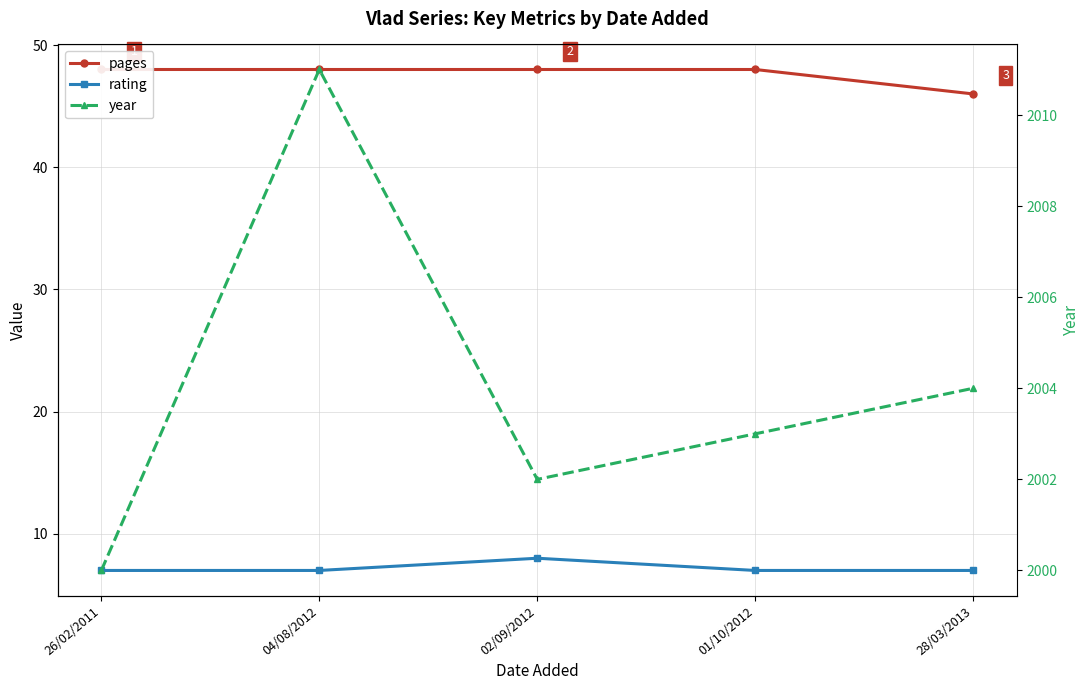

At which label is rating closest to 7?

26/02/2011